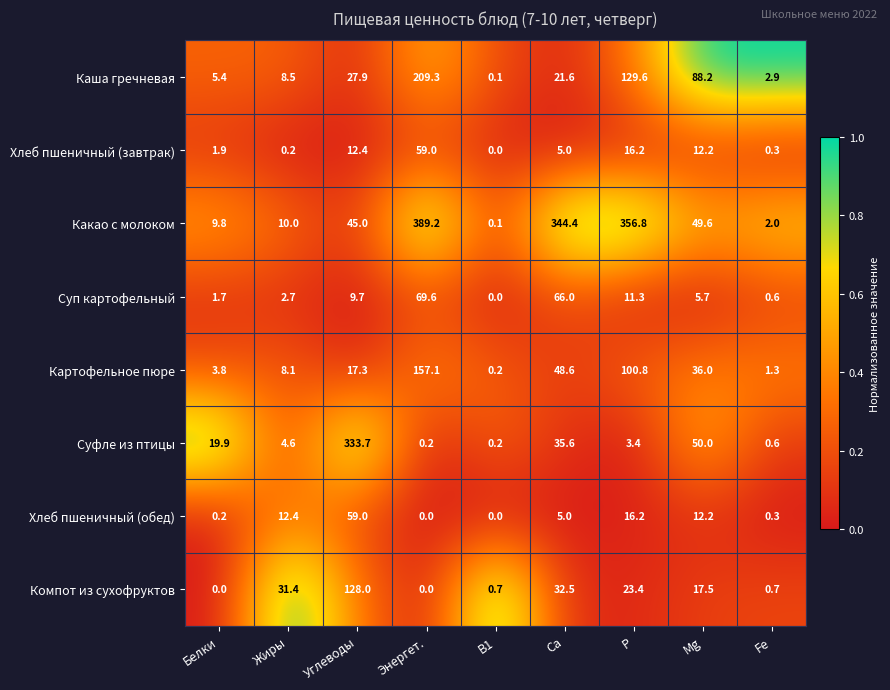

True or false: Хлеб пшеничный (завтрак) has a value of 1.0 at Белки.

False